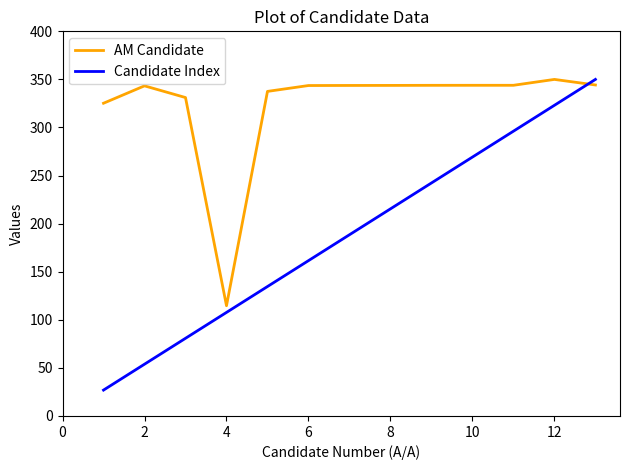

Rank the series by their average value, from highest to lowest.

AM Candidate, Candidate Index